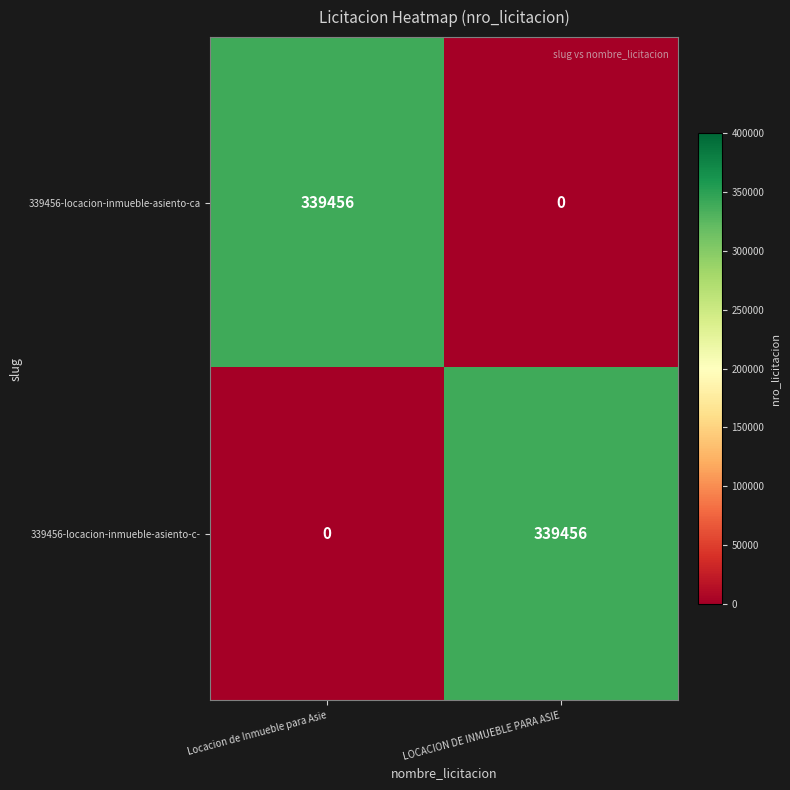

What is the greatest value displayed?

339456